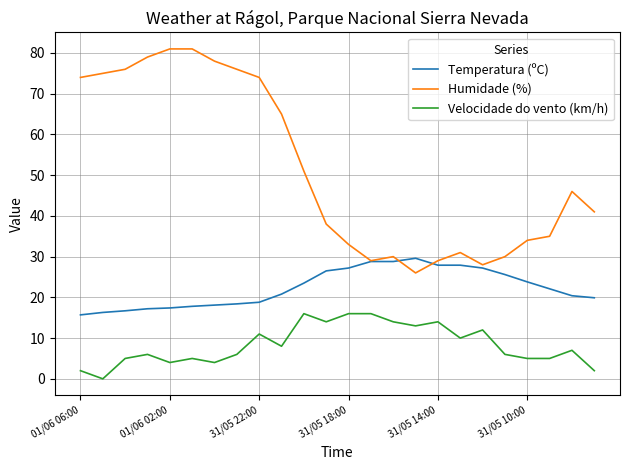

At how many categories does at least one series exceed 26?

24